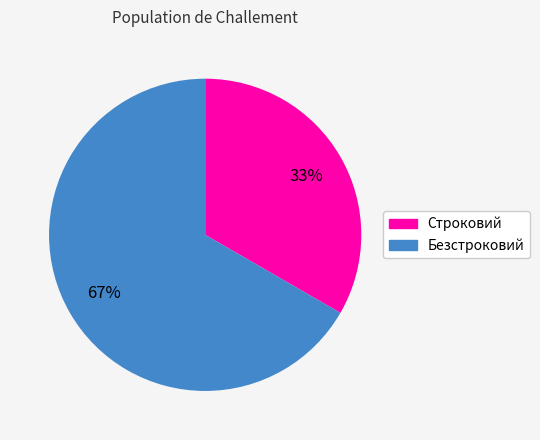

Is it true that Строковий is 48% of the pie?

False